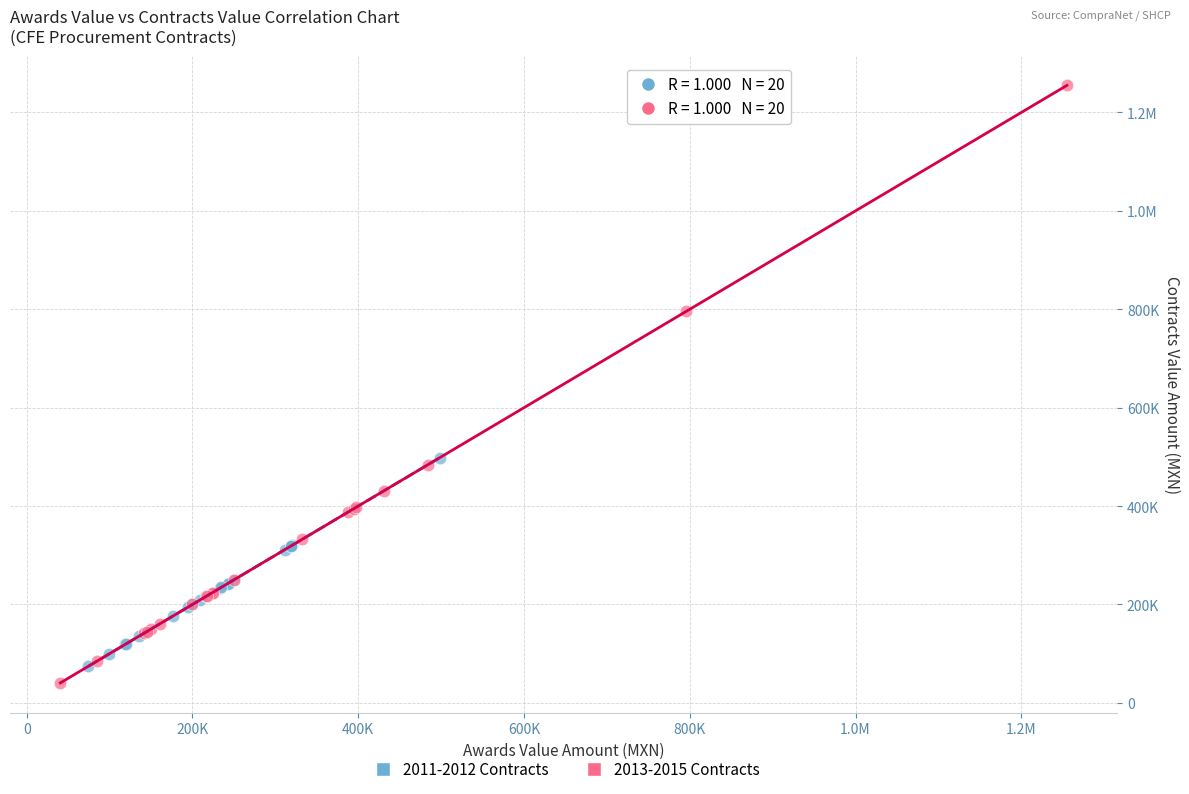

What are all the series names shown in the legend?

2011-2012 Contracts, 2013-2015 Contracts